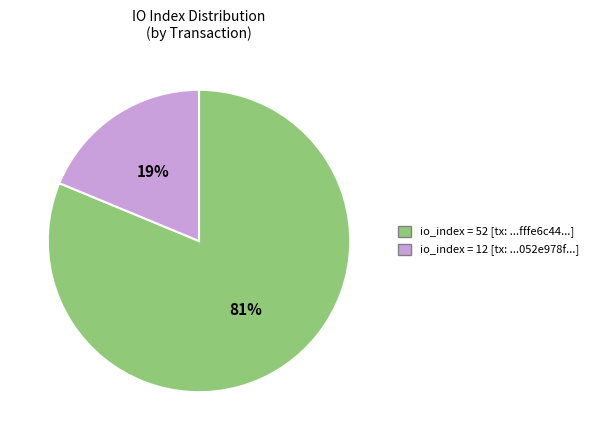

To the nearest percent, what is the combined percentage of io_index = 12 [tx: ...052e978f...] and io_index = 52 [tx: ...fffe6c44...]?

100%